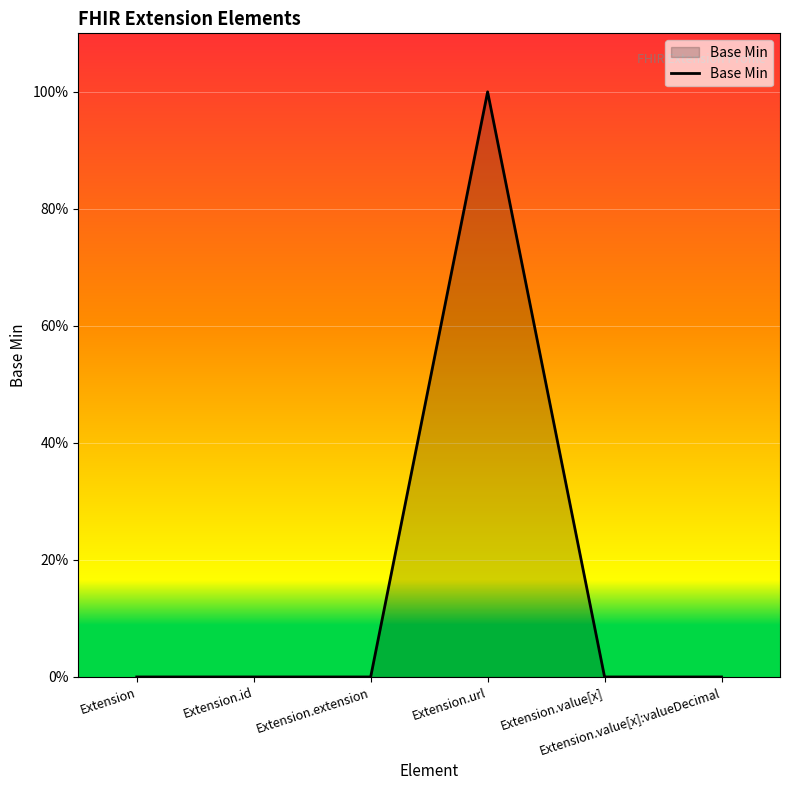

Is this an area chart (filled region under the line)?

Yes